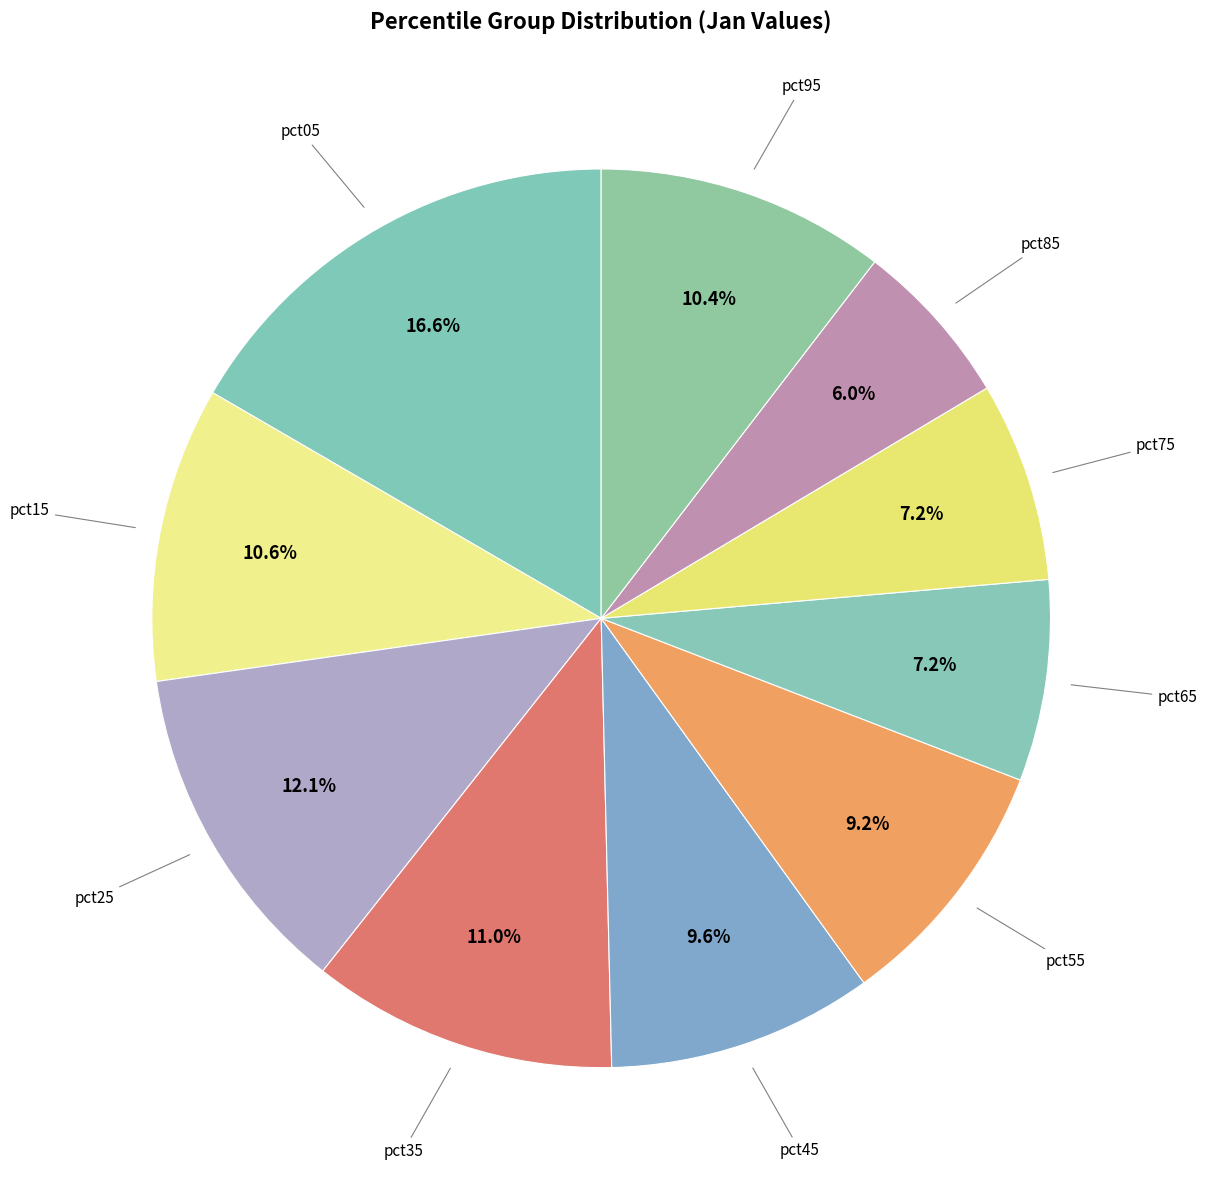

Is there a majority slice in this chart?

No